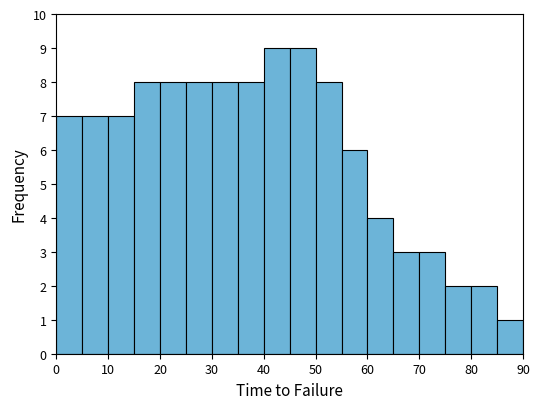

Reading left to right, transcribe this chart: for each bar, give the range it covers on the x-axis and its height. The values are not printed on the chart, so give them approximately, as read against the axis.

0 to 5: 7
5 to 10: 7
10 to 15: 7
15 to 20: 8
20 to 25: 8
25 to 30: 8
30 to 35: 8
35 to 40: 8
40 to 45: 9
45 to 50: 9
50 to 55: 8
55 to 60: 6
60 to 65: 4
65 to 70: 3
70 to 75: 3
75 to 80: 2
80 to 85: 2
85 to 90: 1